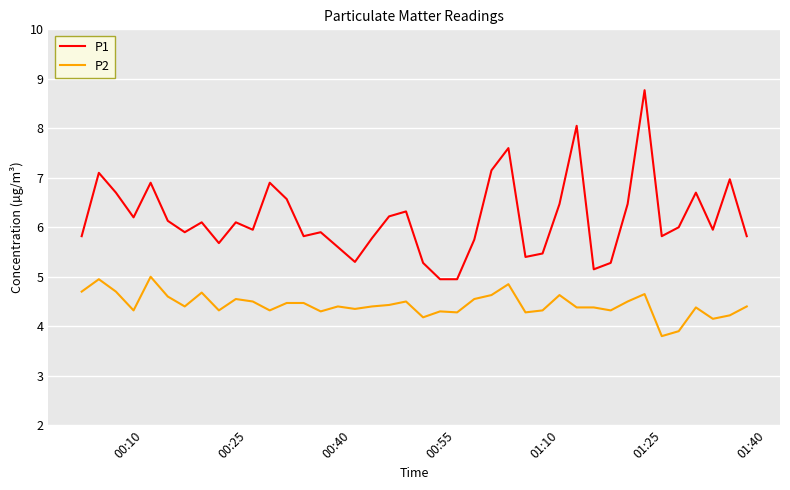

What is the difference between the second highest and minimum values in the P1 series?

3.1